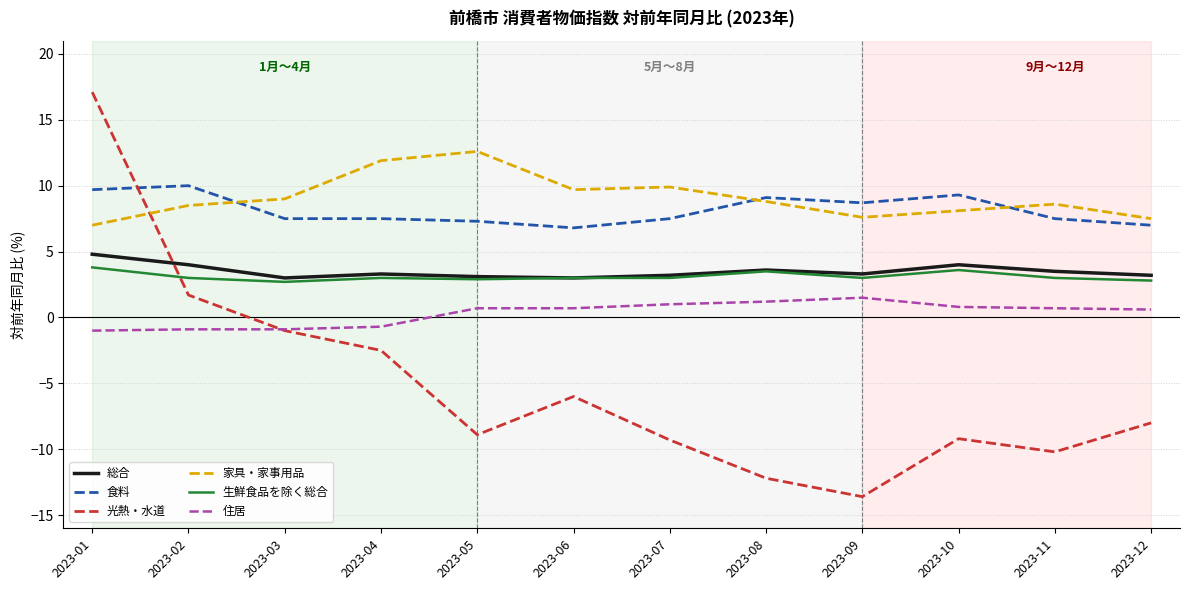

At which category does 食料 reach its first local peak?

2023-02